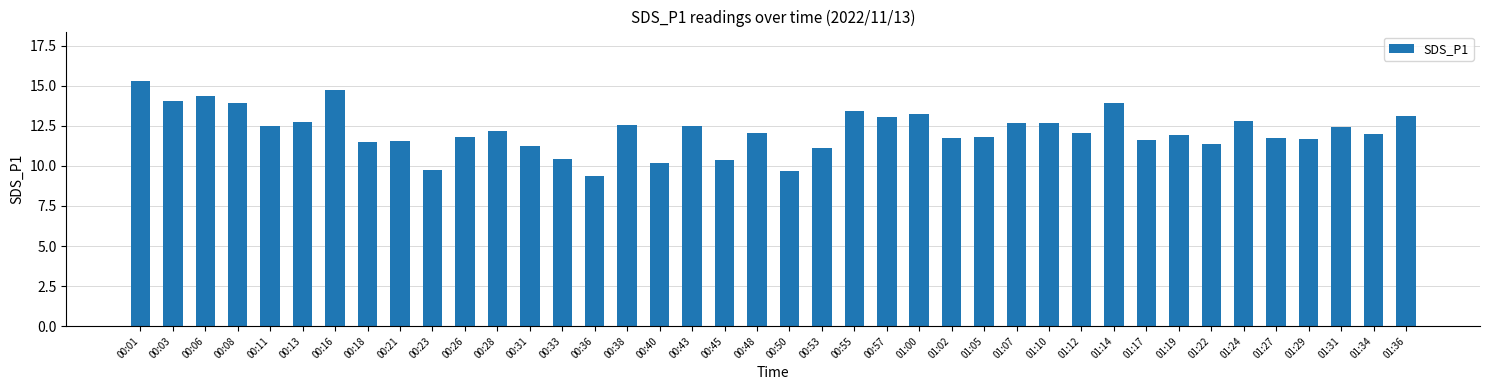

What is the average value?

12.2